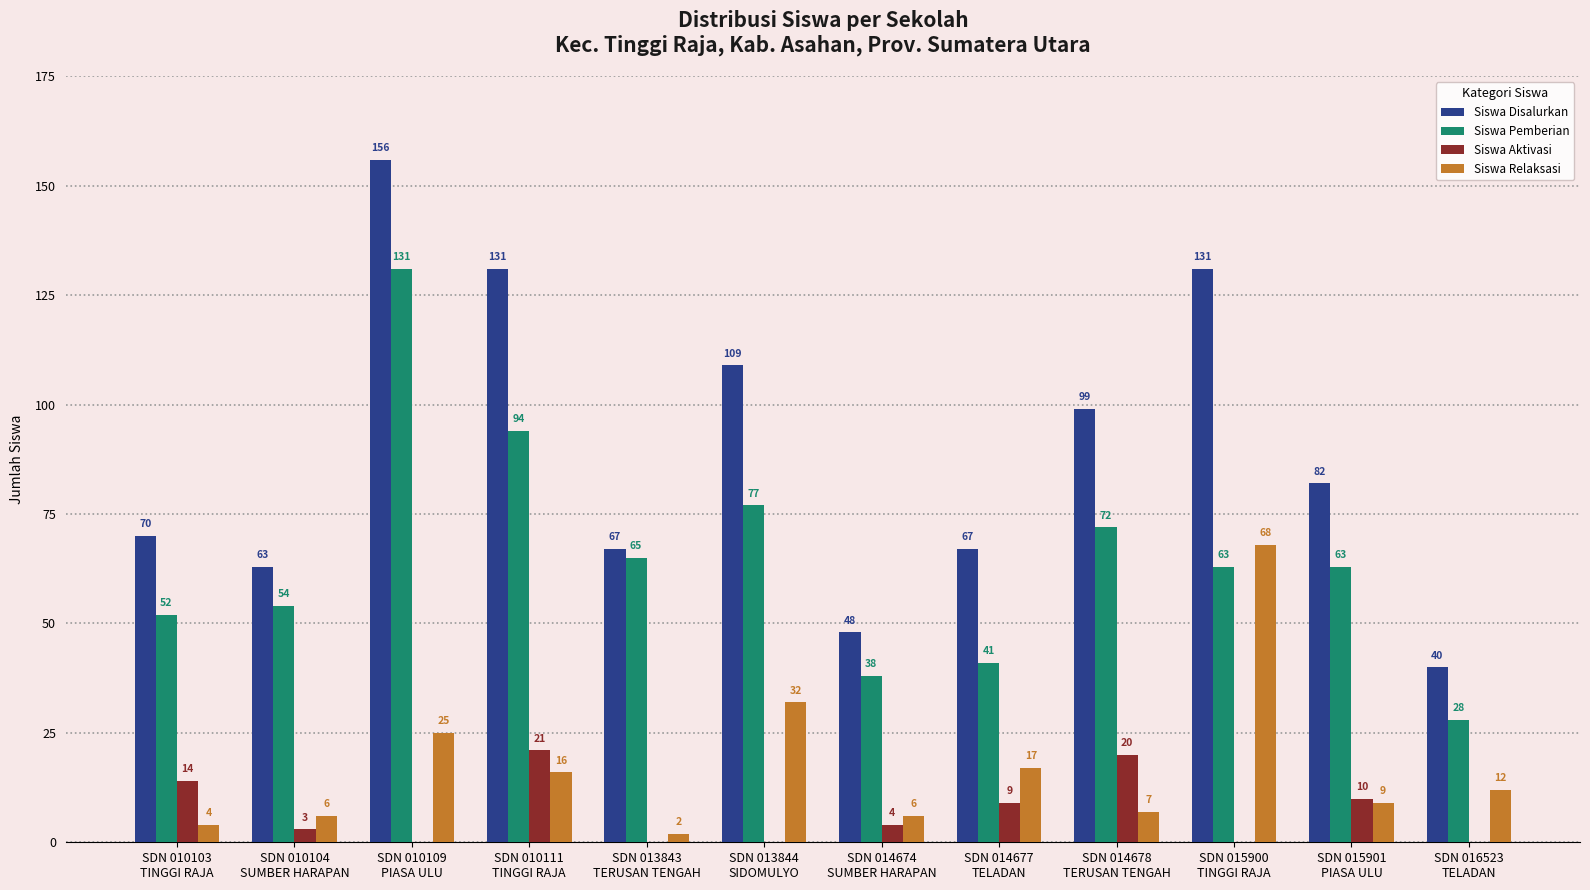

What is the greatest value displayed?

156